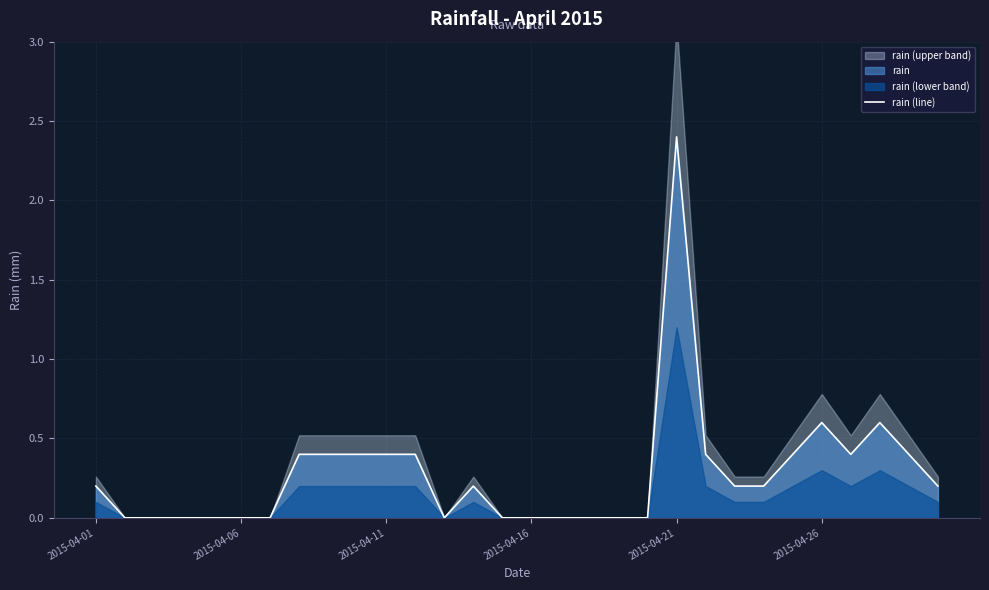

How many points are higher than both their immediate neighbors (excluding endpoints)?

4